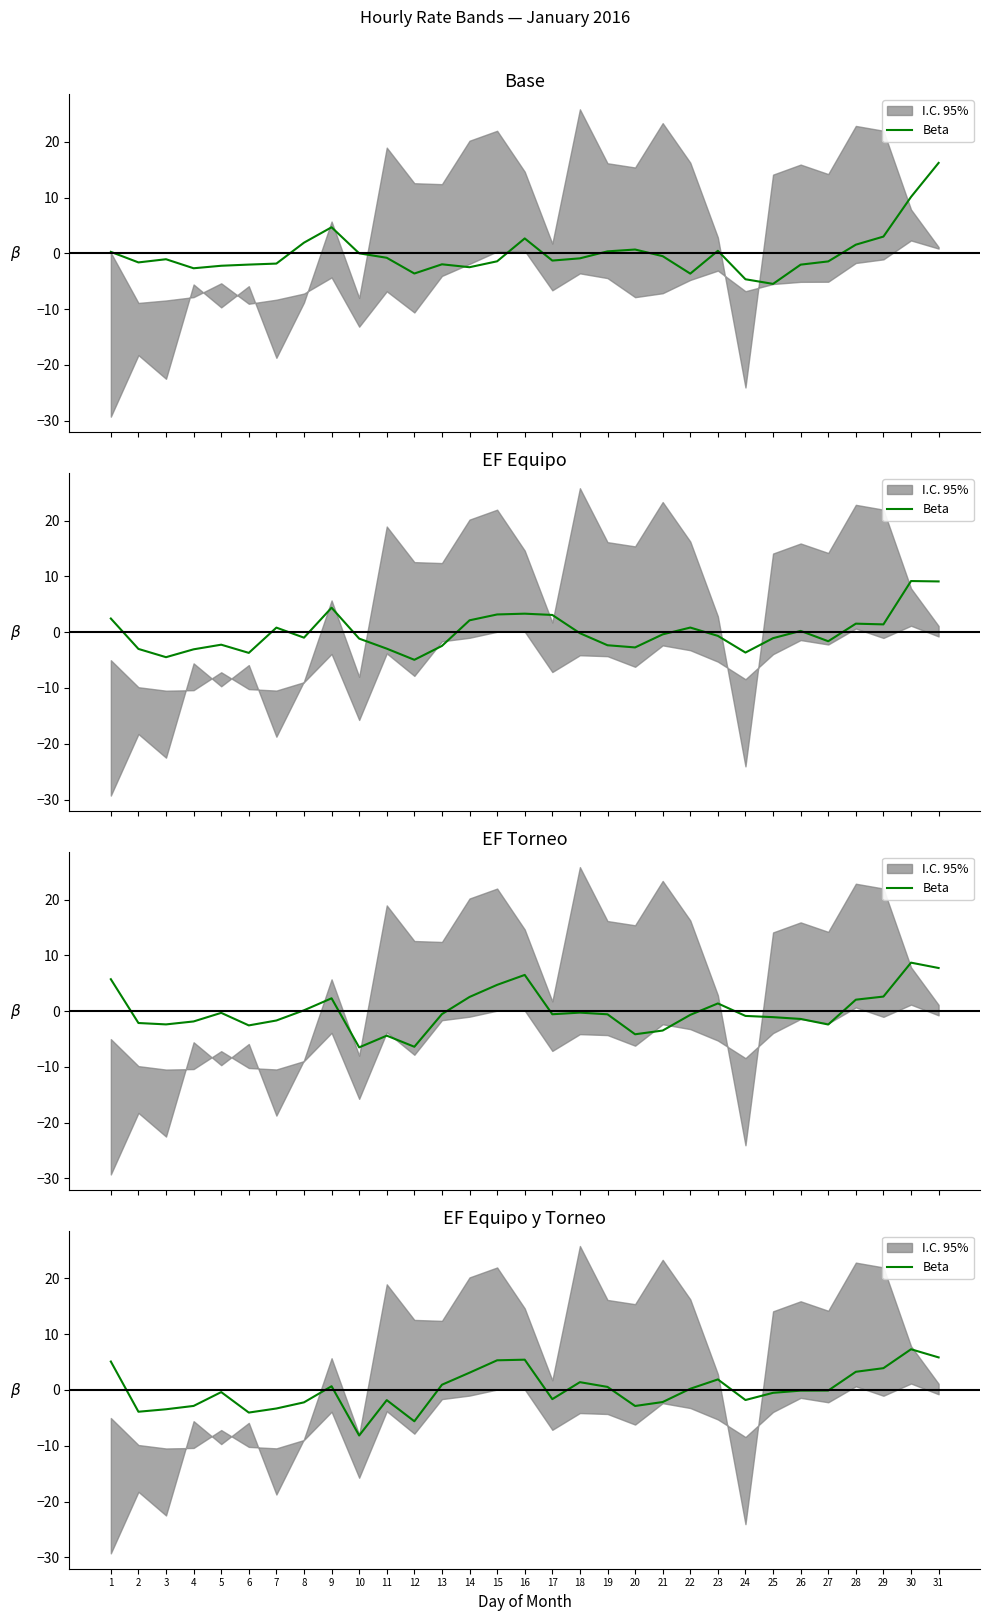

What is the change in value from 18 to 31?

+4.4